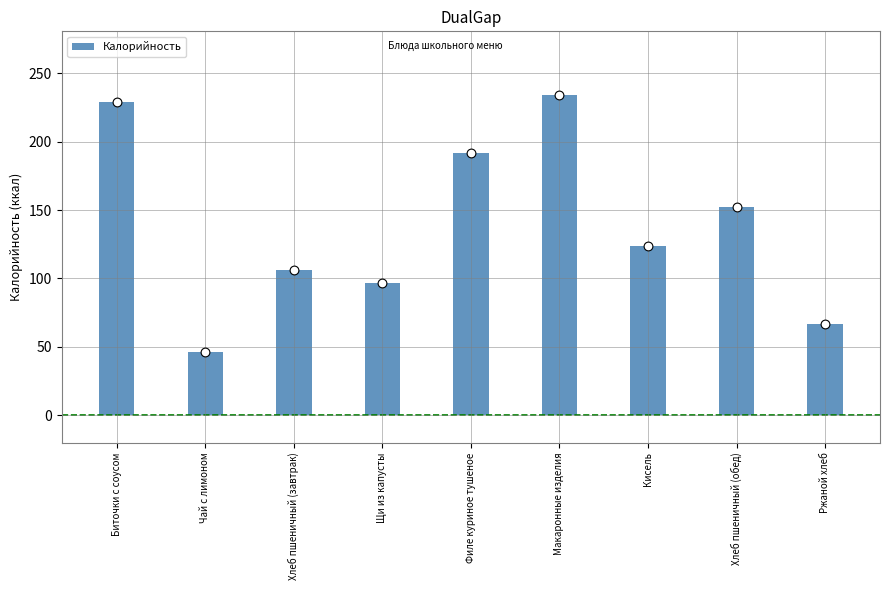

Which has a higher value, Щи из капусты or Биточки с соусом?

Биточки с соусом